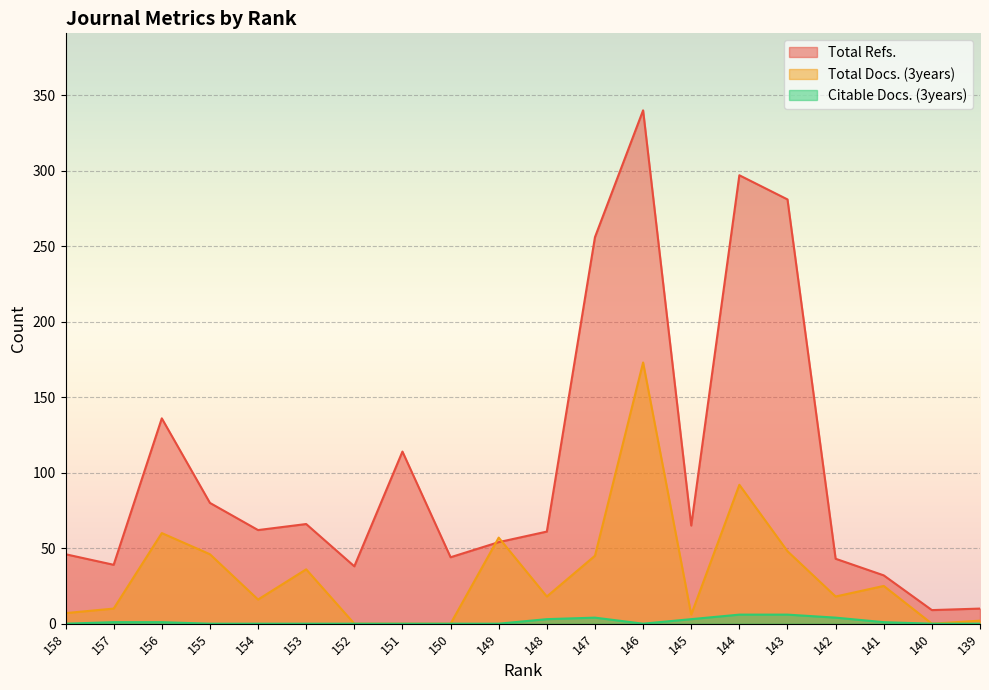

True or false: Total Refs. and Citable Docs. (3years) cross at least once.

False